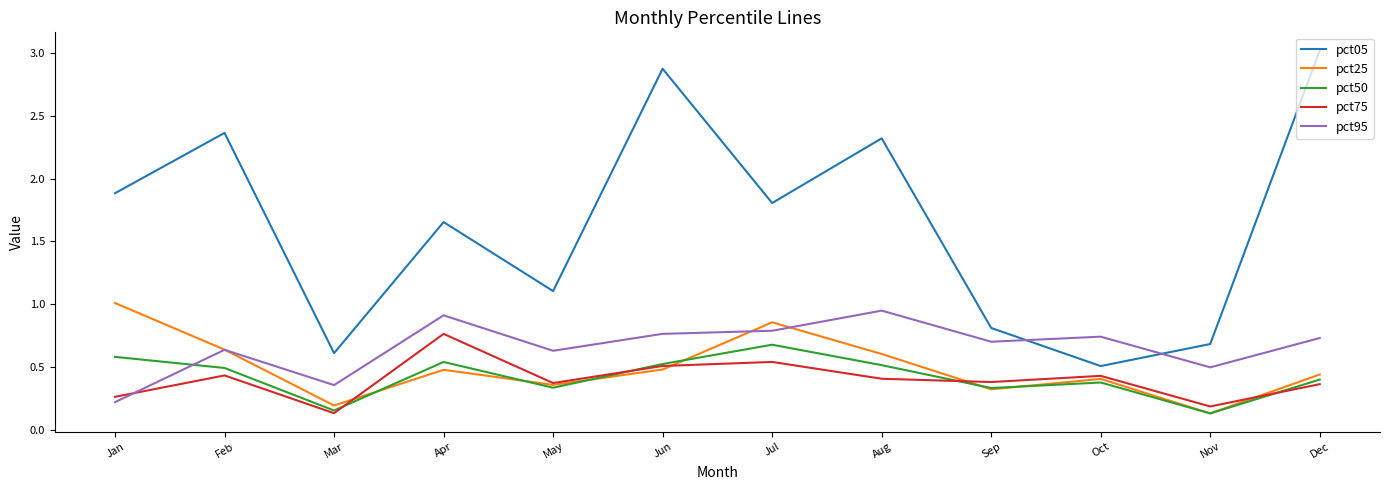

Is it true that pct75 equals 0.1 at Mar?

True